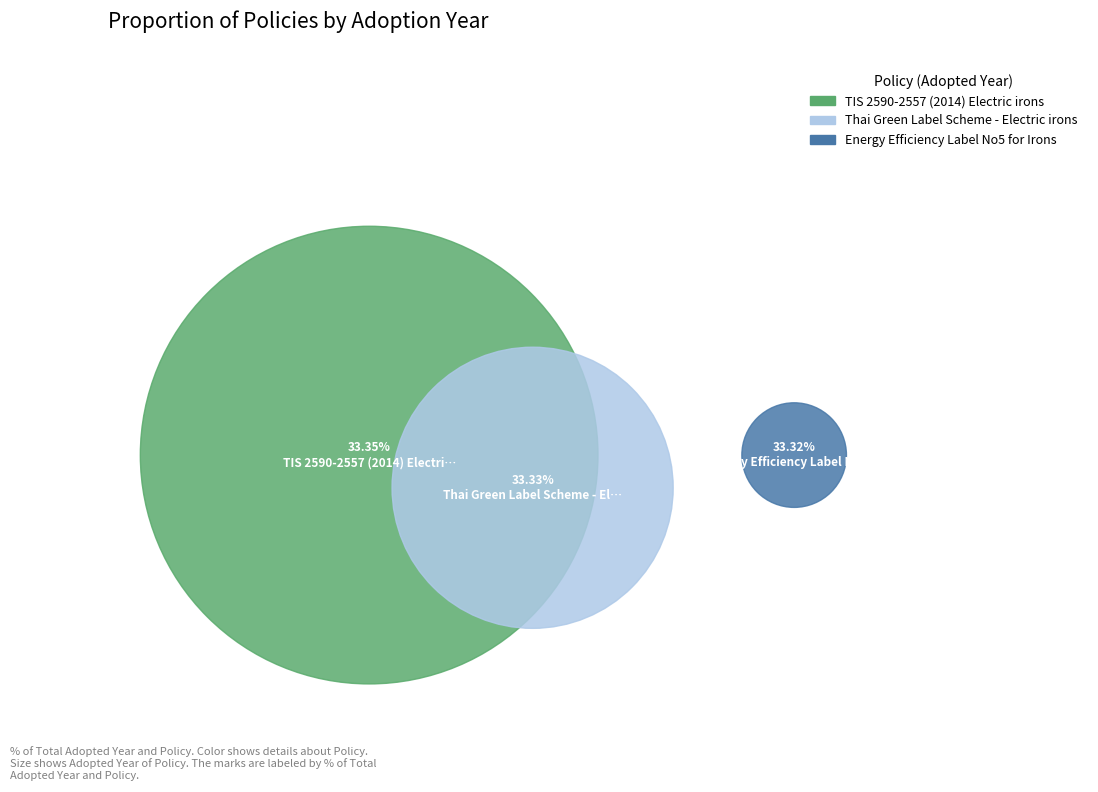

What is the total percentage of Energy Efficiency Label No5 for Irons and Thai Green Label Scheme - Electric irons?

66.7%